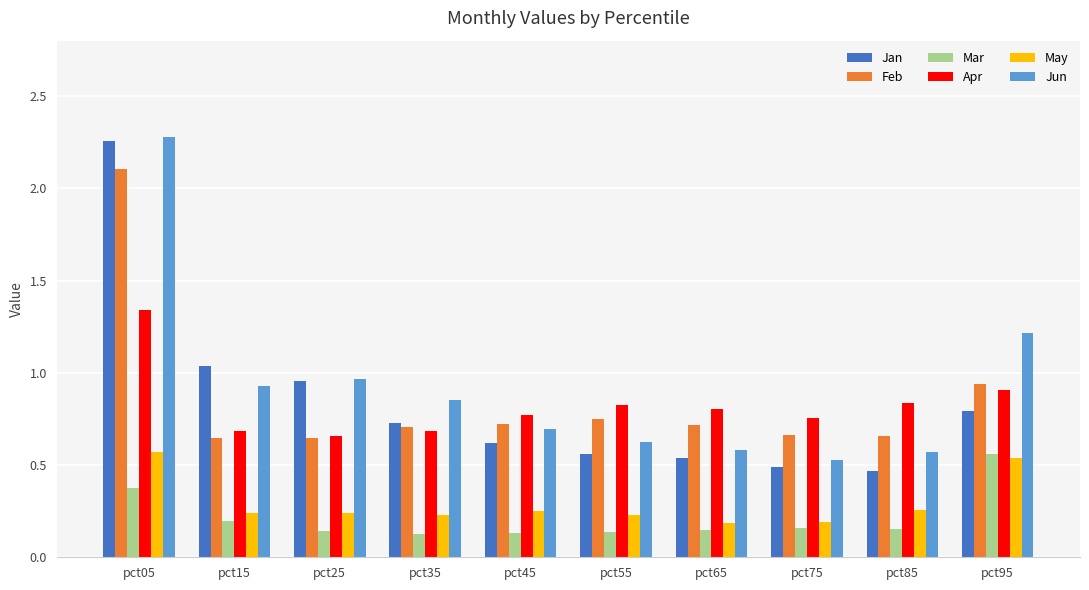

Count the Mar values in the range 0 to 1.

10